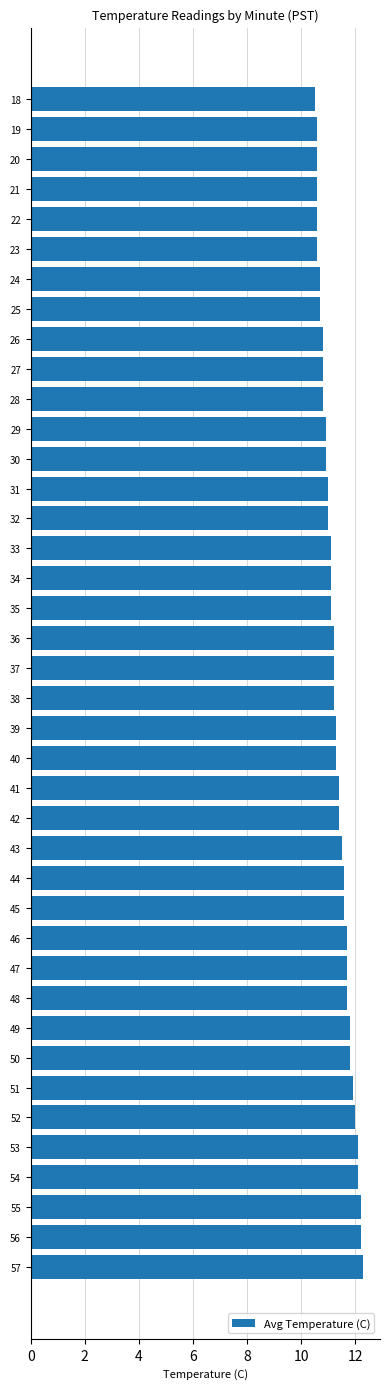

Are the bars horizontal?

Yes